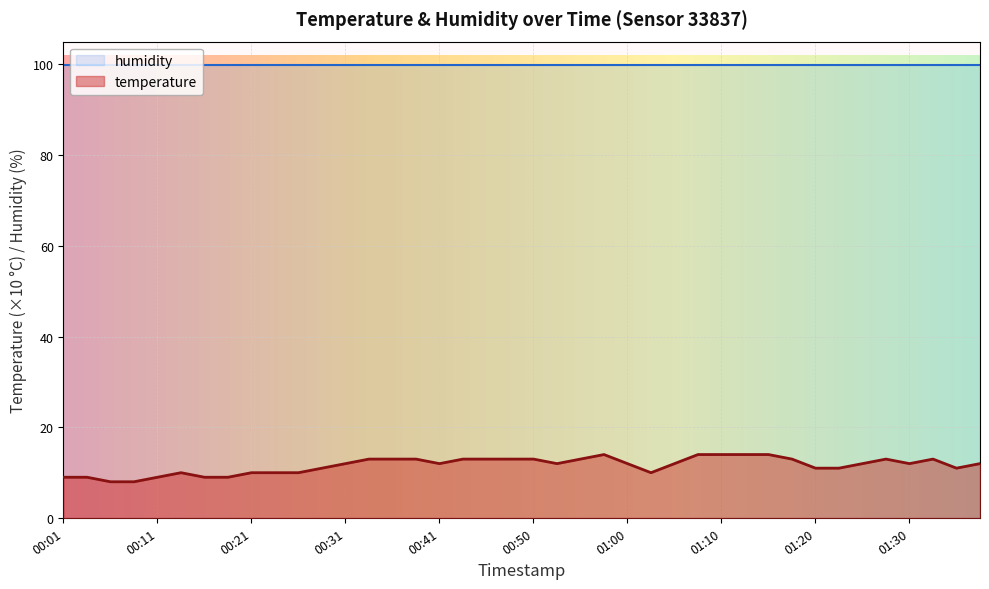

Count the number of values greater than 12.

16